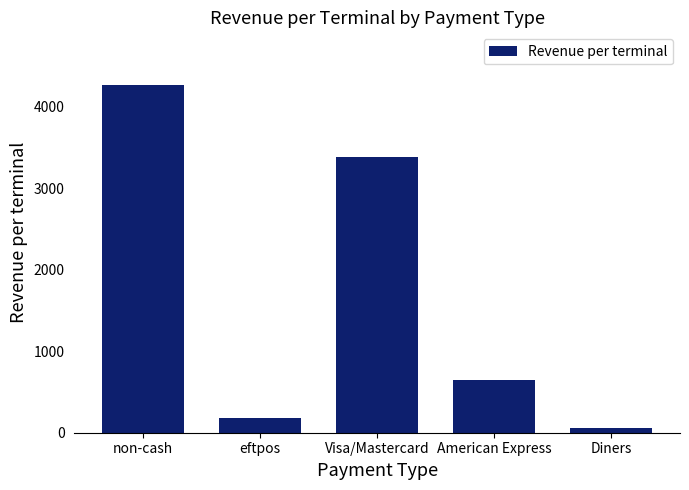

Reading left to right, transcribe all the data shown in this chart.

non-cash=4275.6	eftpos=178.2	Visa/Mastercard=3391.6	American Express=646.9	Diners=58.8